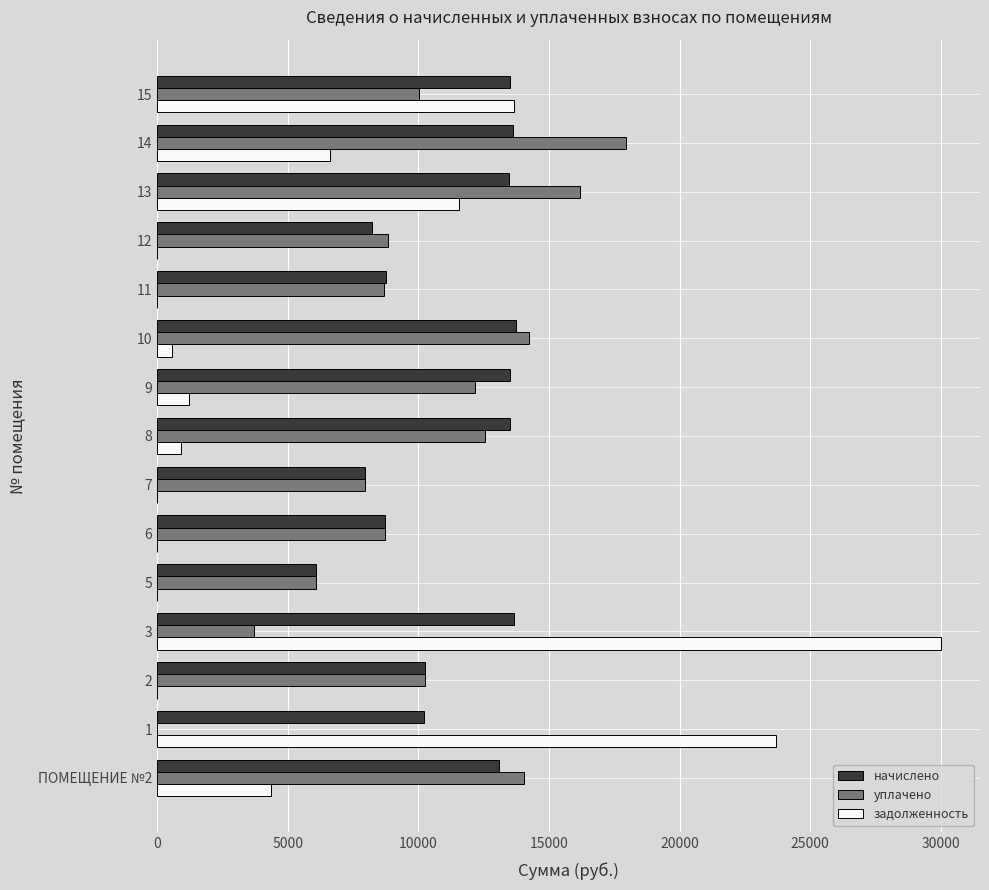

How many values in the задолженность series exceed 890?

8